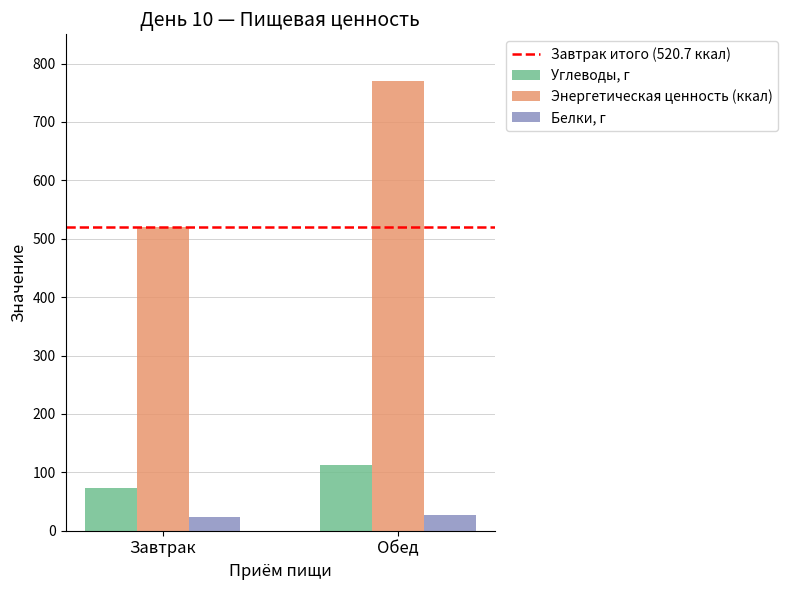

Where is Энергетическая ценность (ккал) nearest to the value 645?

Завтрак